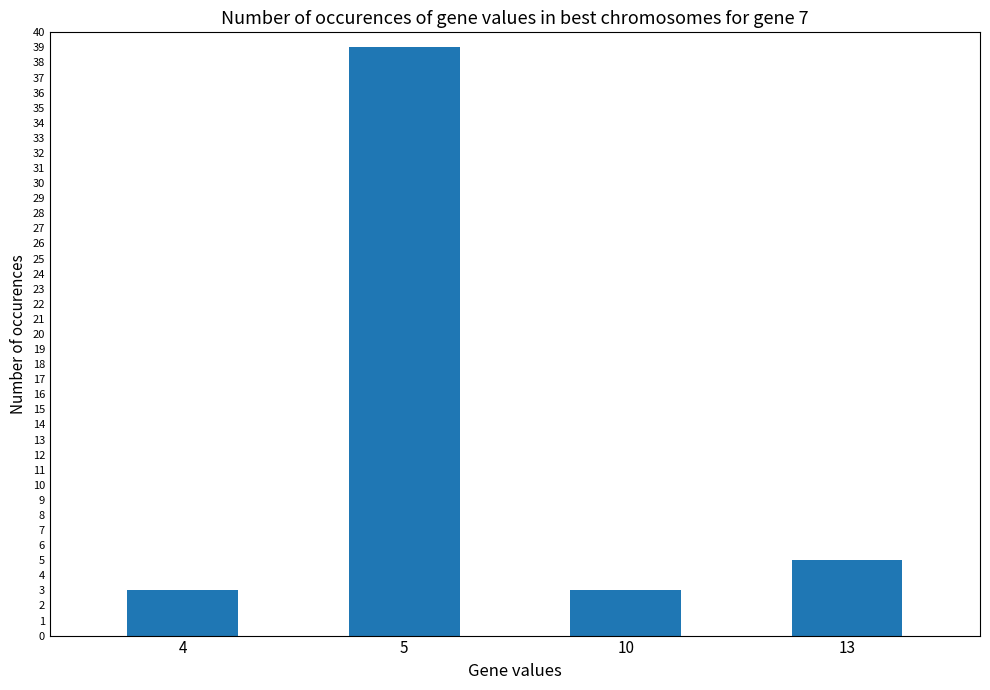

What is the sum of all values?

50